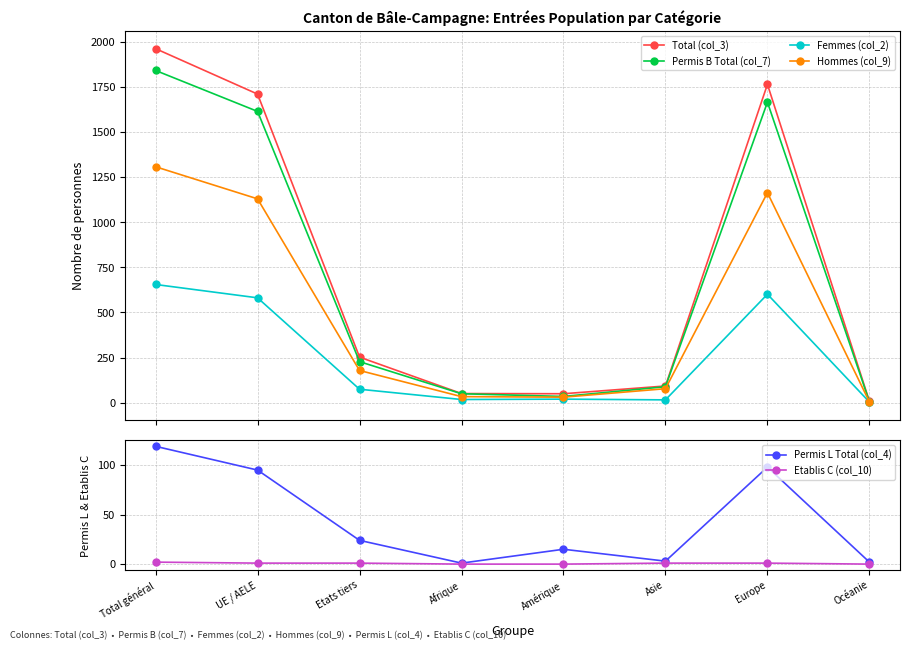

True or false: Total (col_3) and Permis L Total (col_4) cross at least once.

False